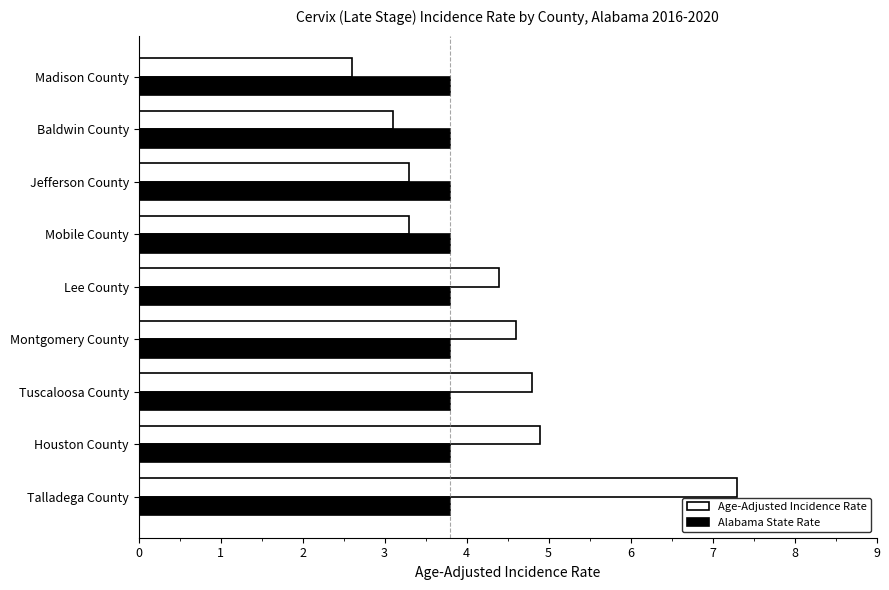

At which category is the sum across all series the highest?

Talladega County